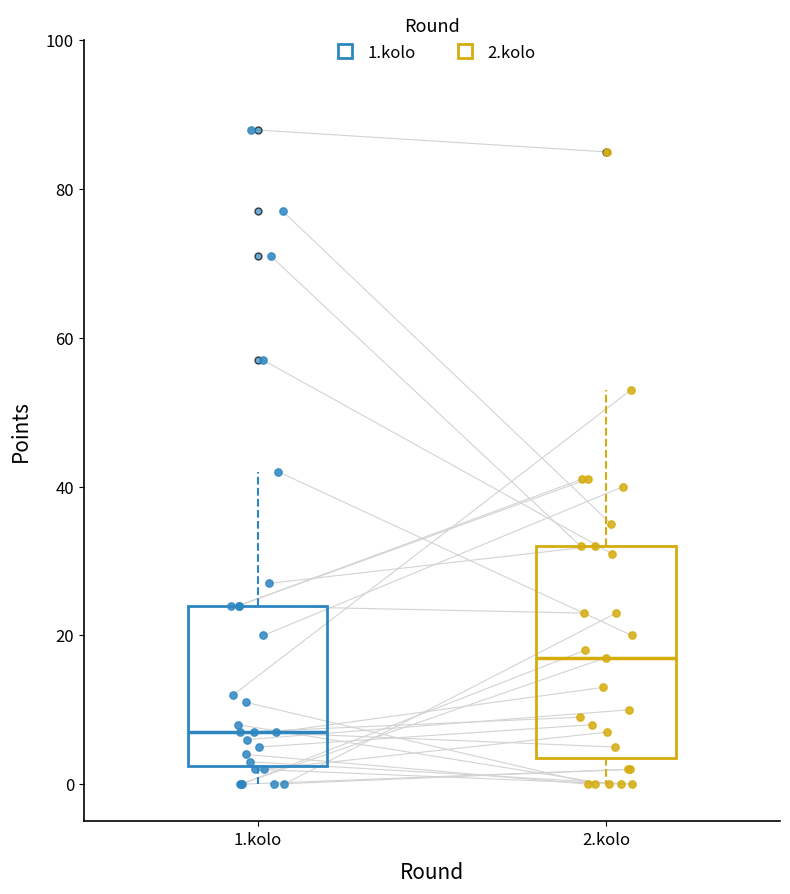

Reading left to right, transcribe this box plot: for each box, give where its median line is, the range the box spans, and where its two whiskers end, as read against the y-axis. The values are not printed on the chart, so give them approximately, as read against the axis.

1.kolo: median 8, box 2 to 24, whiskers 0 to 42
2.kolo: median 18, box 4 to 32, whiskers 0 to 54